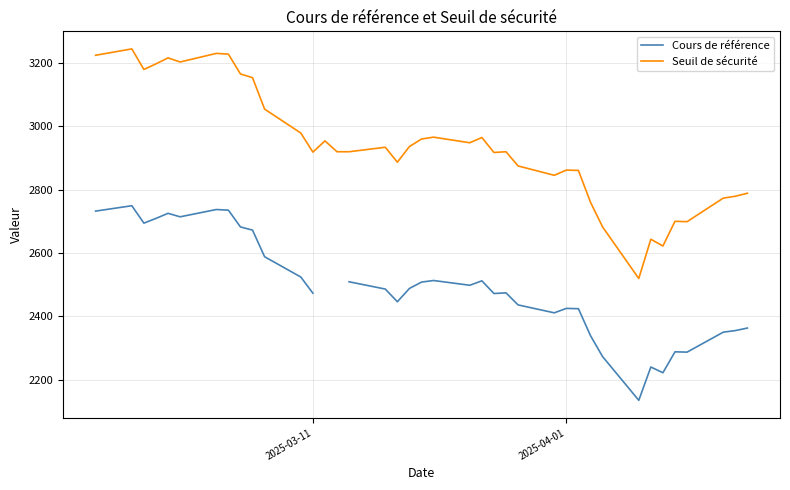

Is it true that Cours de référence equals 3554.5 at 33?

False